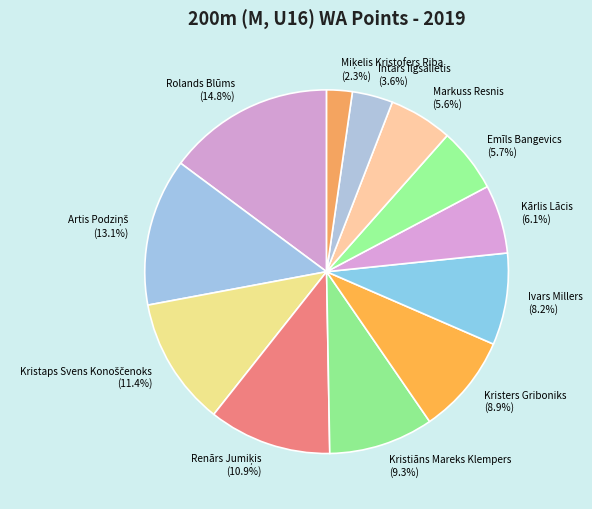

How many segments does this pie chart have?

12